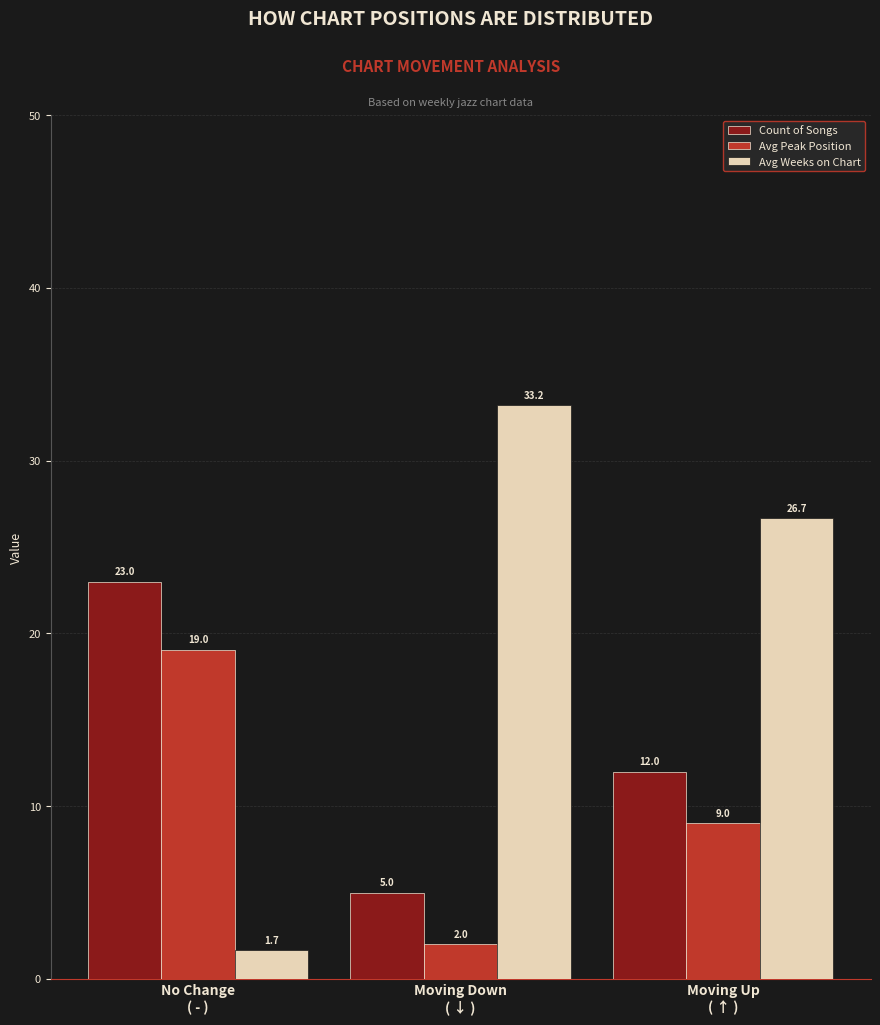

At how many categories does at least one series exceed 2?

3